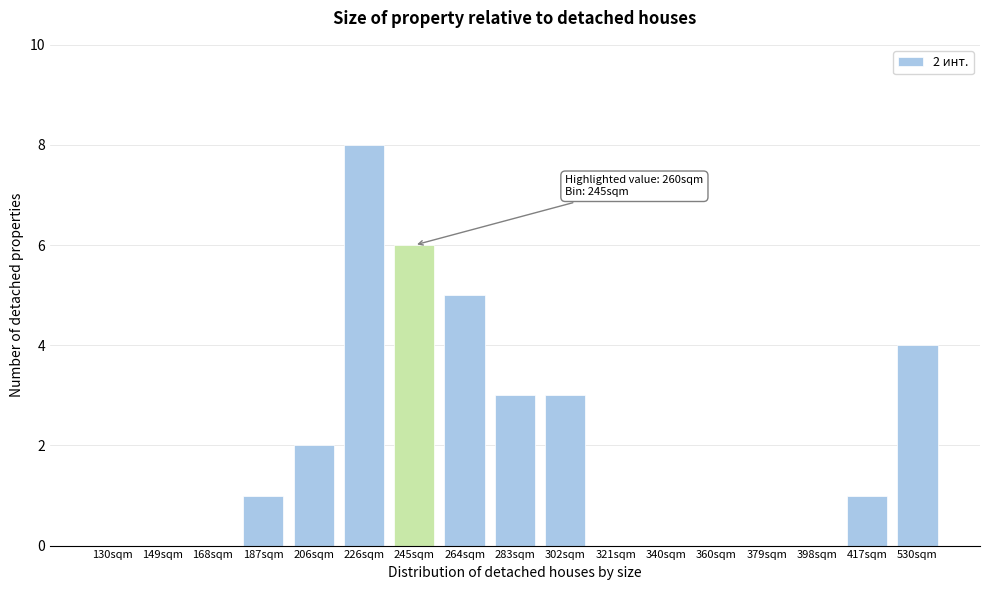

Reading left to right, extract all data points from this chart.

130sqm=0	149sqm=0	168sqm=0	187sqm=1	206sqm=2	226sqm=8	245sqm=6	264sqm=5	283sqm=3	302sqm=3	321sqm=0	340sqm=0	360sqm=0	379sqm=0	398sqm=0	417sqm=1	530sqm=4